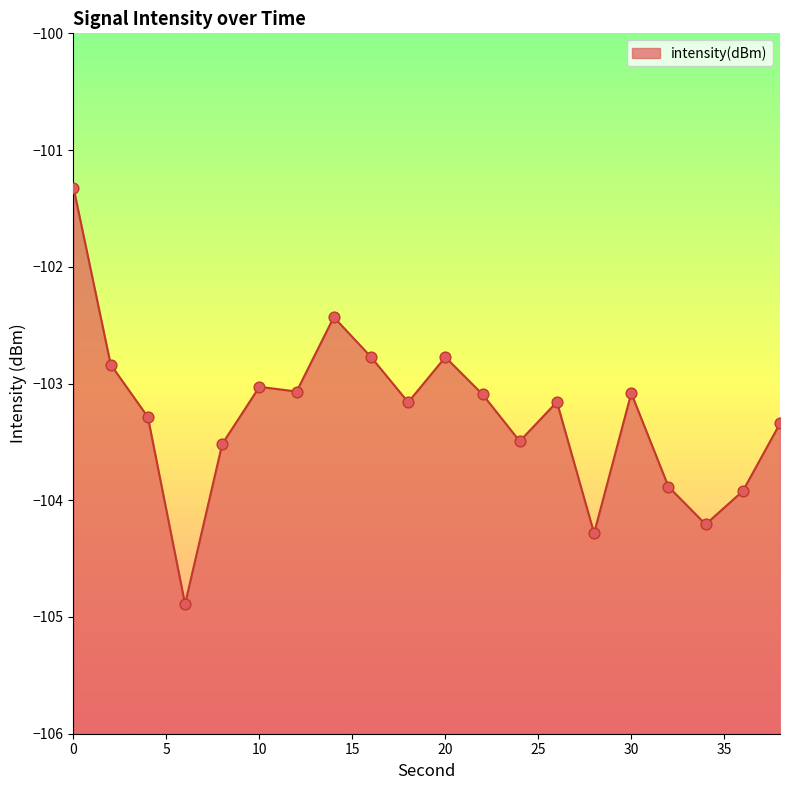

What is the change in value from 0 to 12?

-1.7